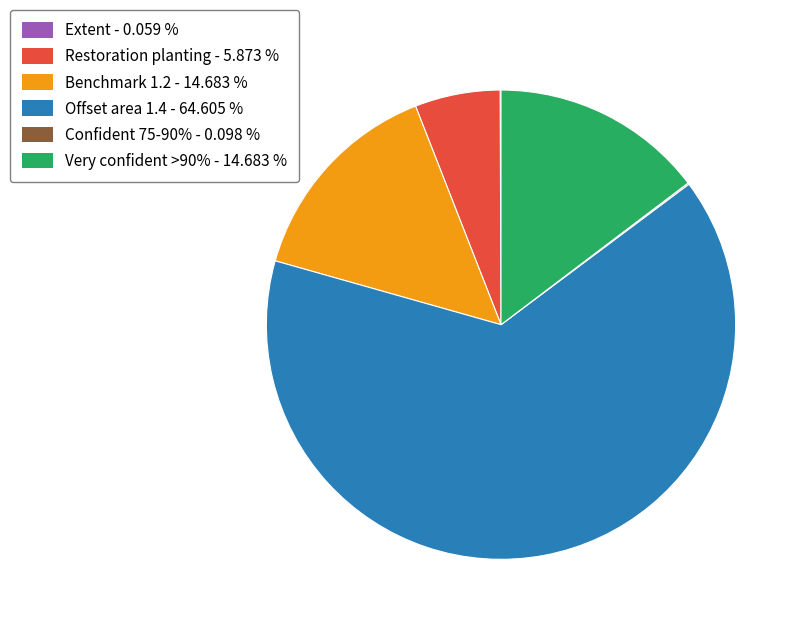

Is there a majority slice in this chart?

Yes